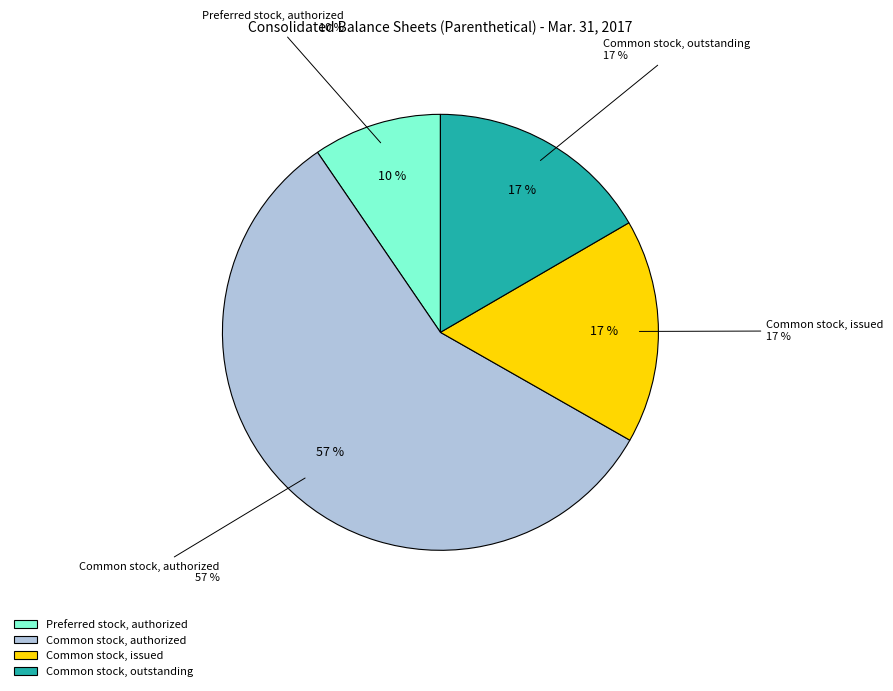

Which slice represents more than half of the pie?

Common stock, authorized